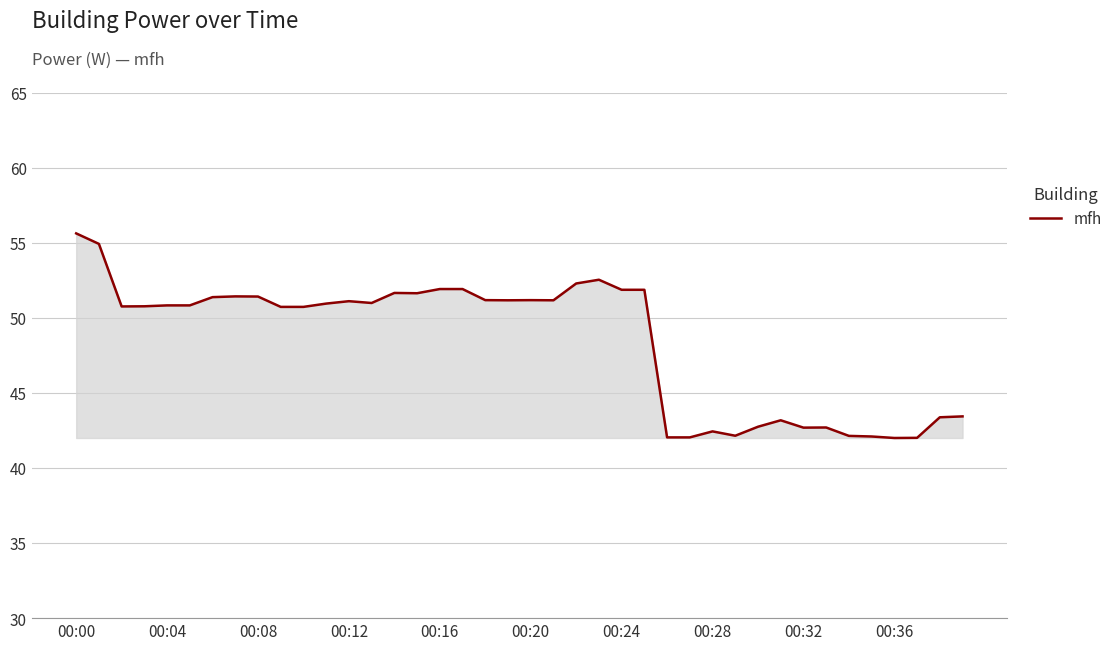

True or false: the data has more than 0 interior local peaks.

True